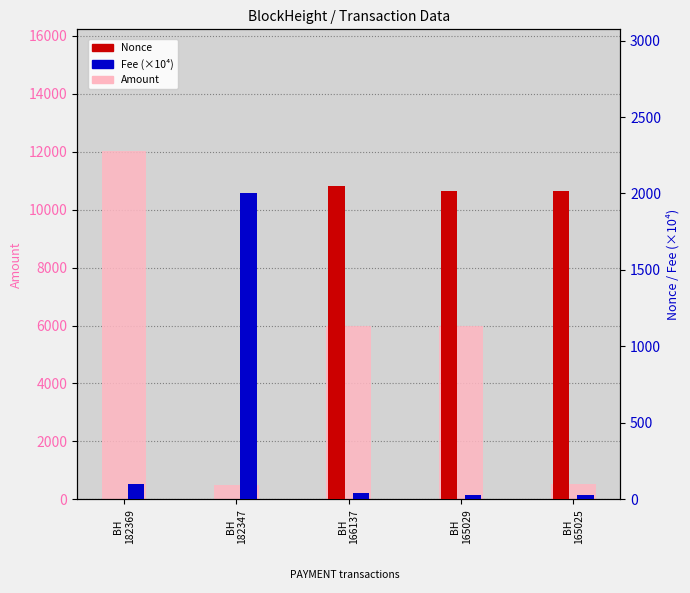

At how many categories does at least one series exceed 6017?

1